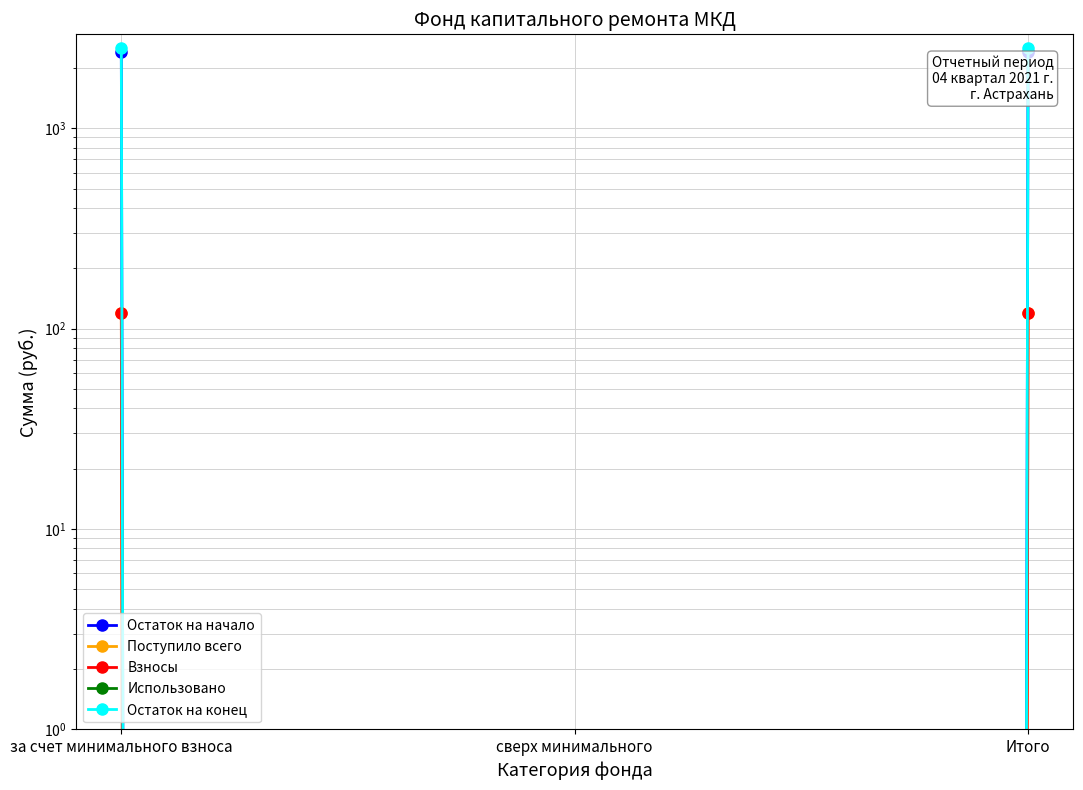

True or false: Остаток на начало has a value of 0.0 at сверх минимального.

True